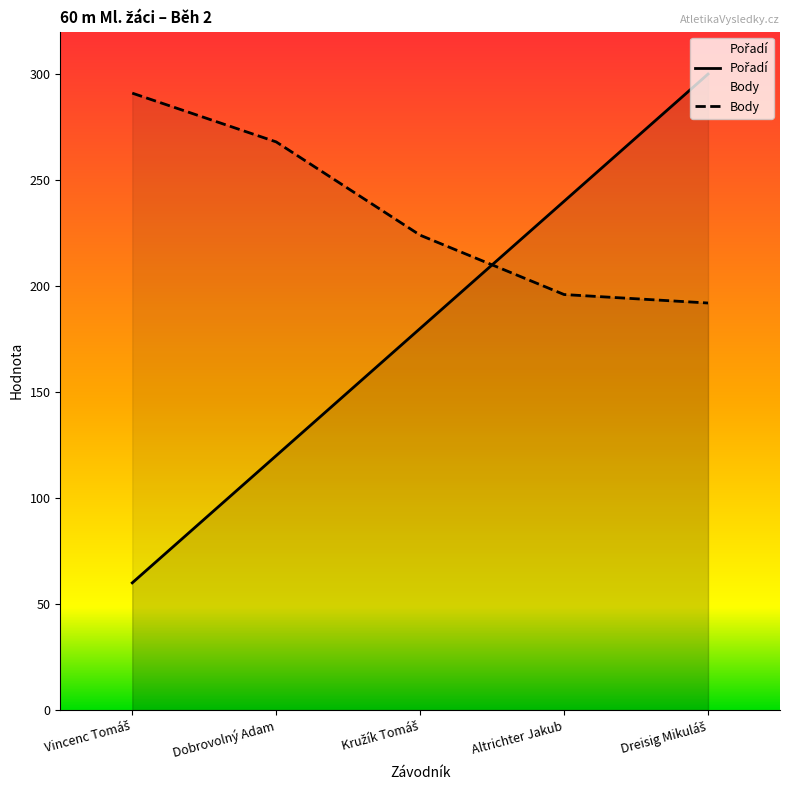

Which label corresponds to the largest value in the chart?

Dreisig Mikuláš